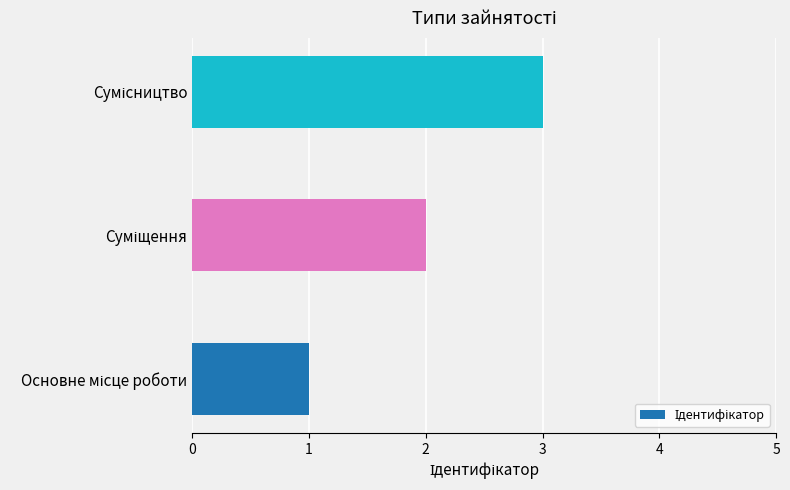

What is the sum of all values?

6